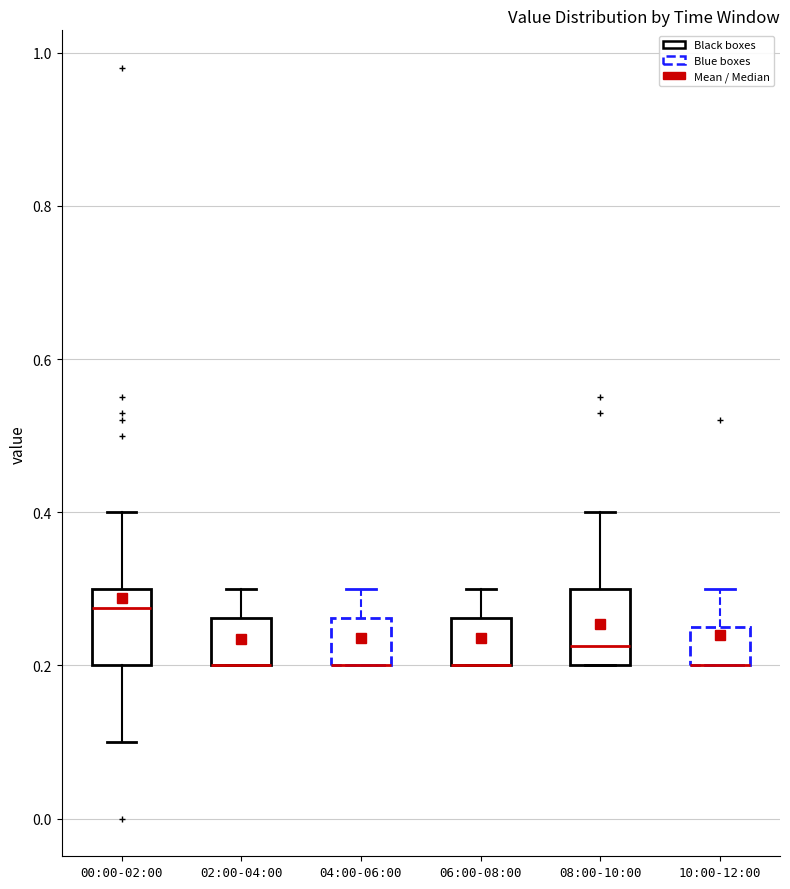

Reading left to right, read every box against the y-axis: the position of its median line, the range the box covers, and the ends of its whiskers. The values are not printed on the chart, so give them approximately, as read against the axis.

00:00-02:00: median 0.28, box 0.20 to 0.30, whiskers 0.10 to 0.40
02:00-04:00: median 0.20 (drawn on the box's lower edge), box 0.20 to 0.26, whiskers 0.20 to 0.30
04:00-06:00: median 0.20 (drawn on the box's lower edge), box 0.20 to 0.26, whiskers 0.20 to 0.30
06:00-08:00: median 0.20 (drawn on the box's lower edge), box 0.20 to 0.26, whiskers 0.20 to 0.30
08:00-10:00: median 0.22, box 0.20 to 0.30, whiskers 0.20 to 0.40
10:00-12:00: median 0.20 (drawn on the box's lower edge), box 0.20 to 0.26, whiskers 0.20 to 0.30